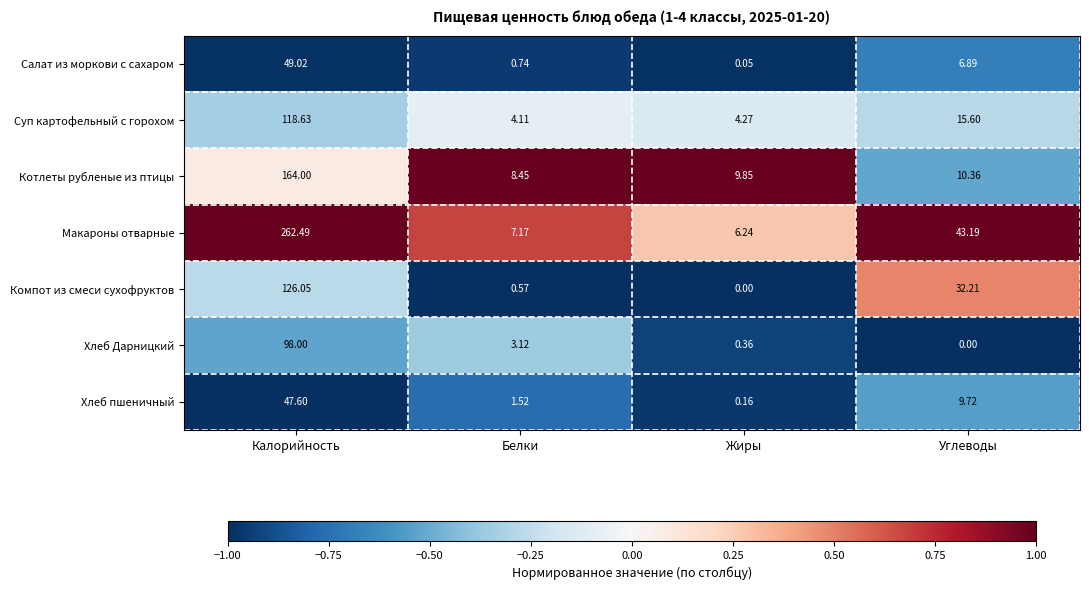

Count the number of categories in the chart.

4